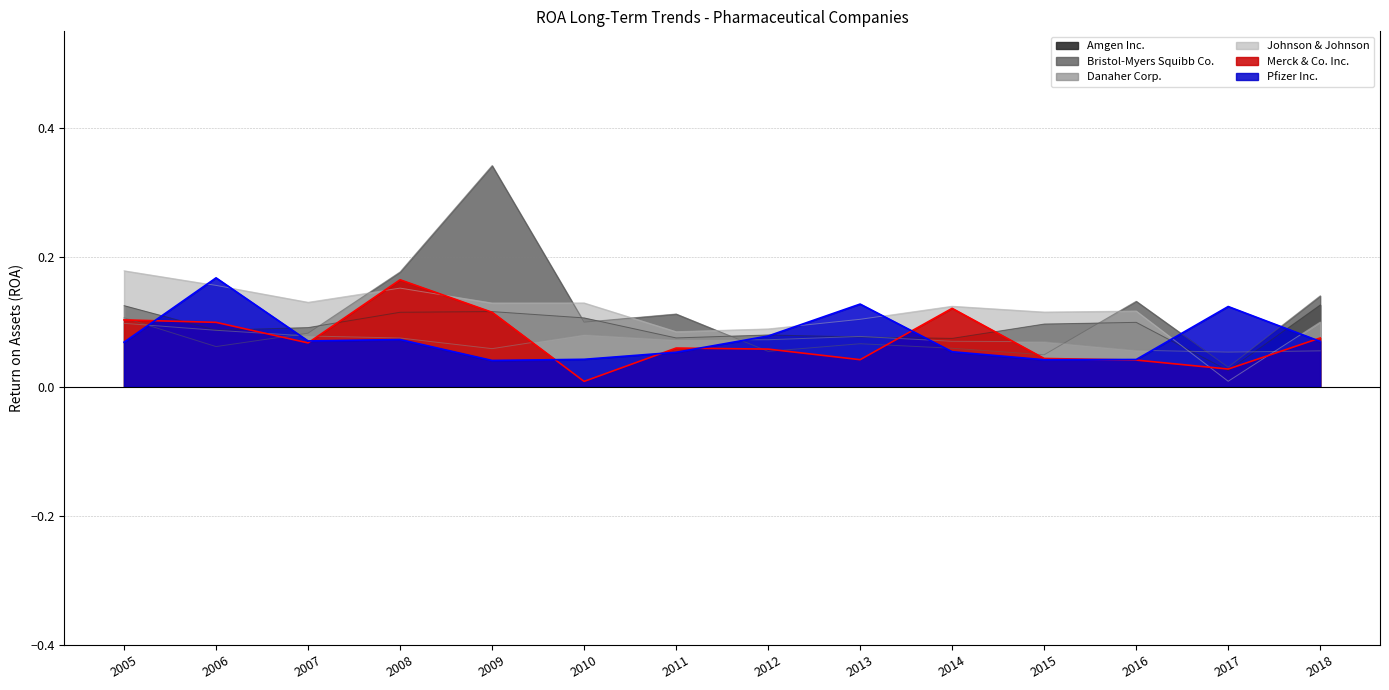

At how many categories does at least one series exceed 0?

14